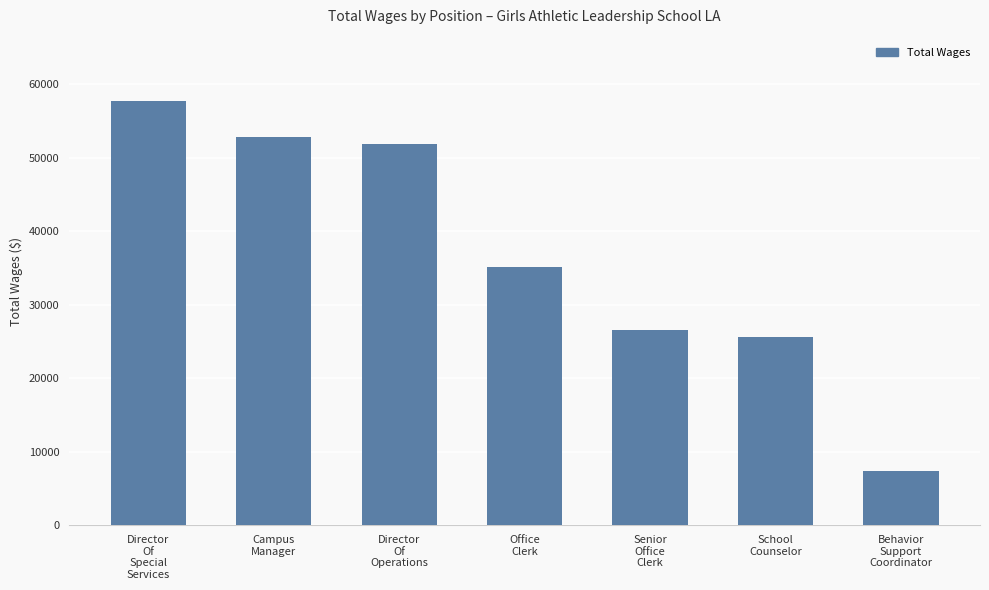

Between Behavior
Support
Coordinator and Director
Of
Special
Services, which is larger?

Director
Of
Special
Services